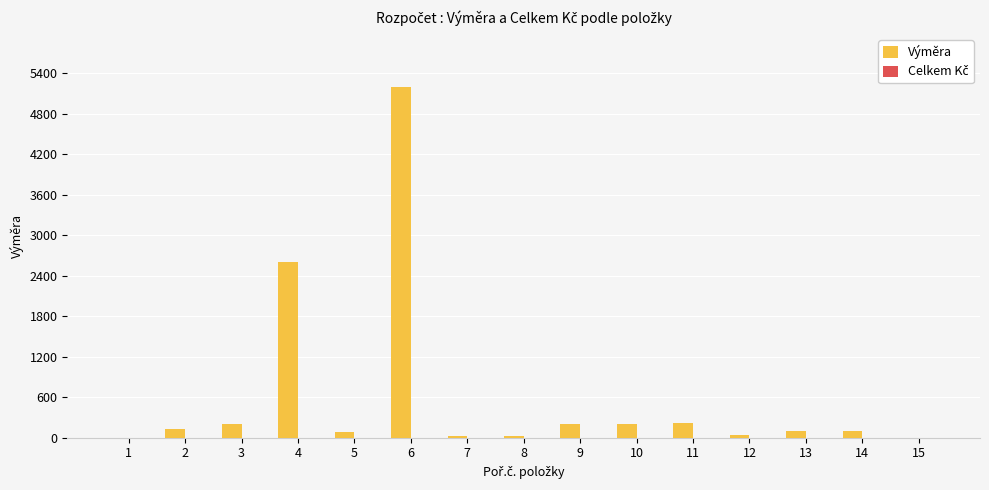

Is it true that the value at 2 is 130.0?

True